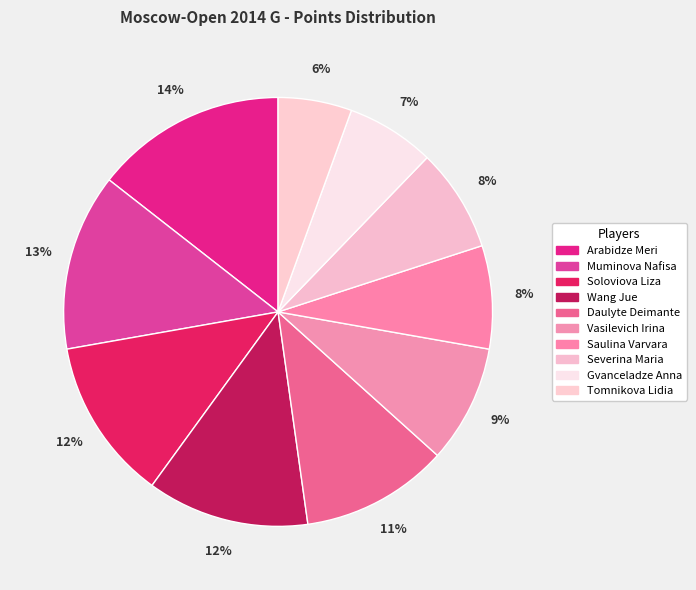

What percentage is the Soloviova Liza slice, to the nearest percent?

12%